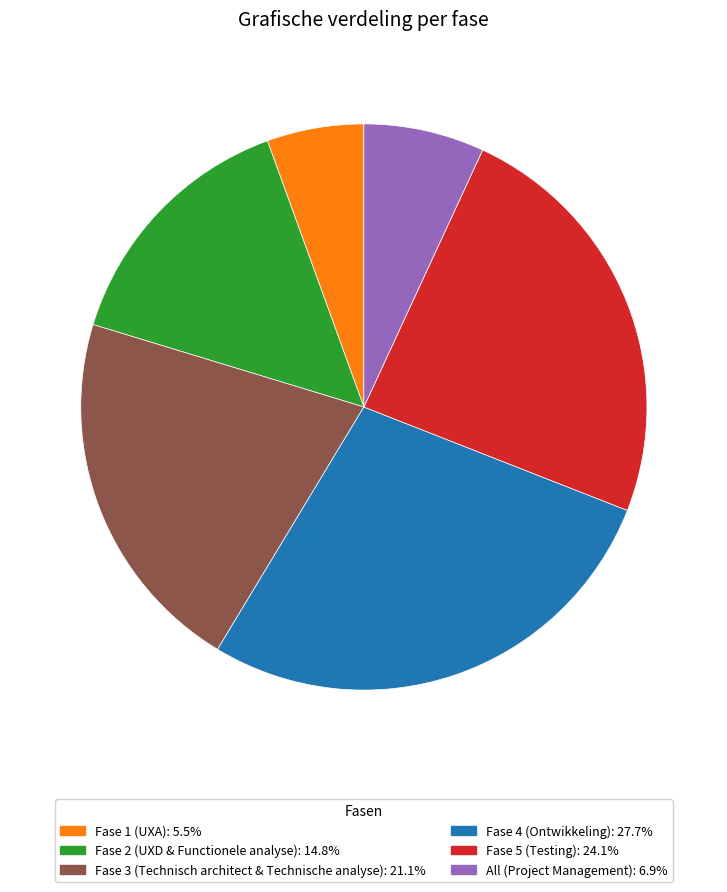

Is it true that Fase 1 (UXA) is 1% of the pie?

False